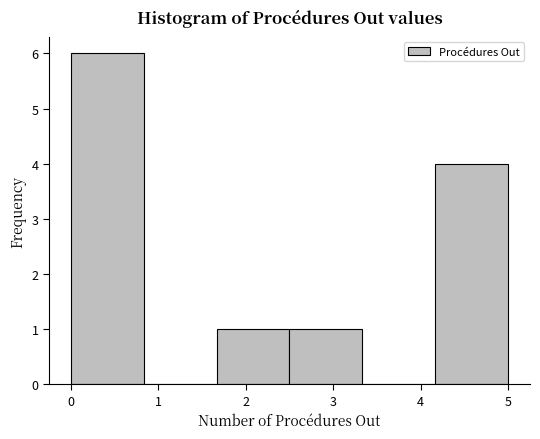

What is the height of the bar covering 2.5 to 3.3 on the x-axis? Neither the bar edges nor the heights are printed on the chart, so give them approximately, as read against the axes.

1